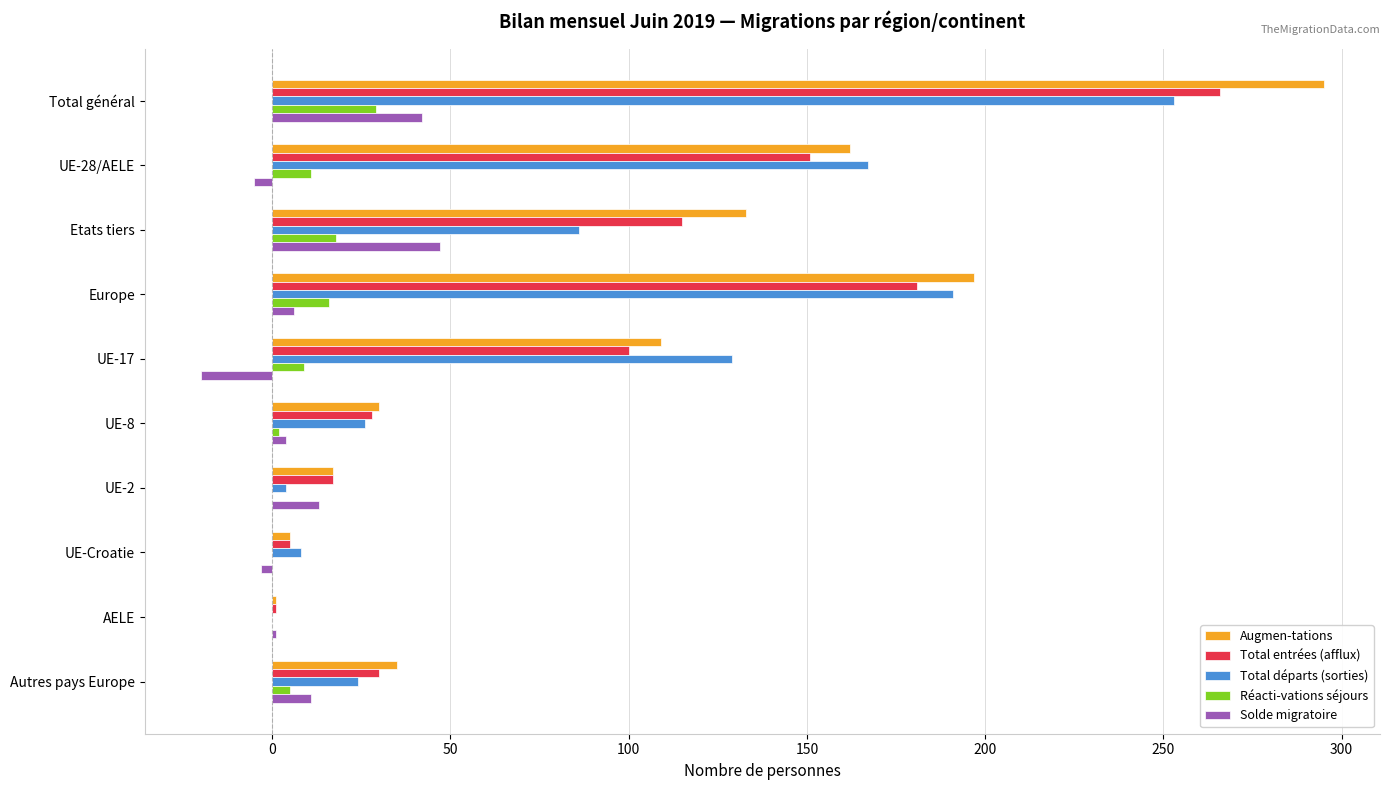

The value of Augmen-tations at UE-17 is 64. True or false?

False